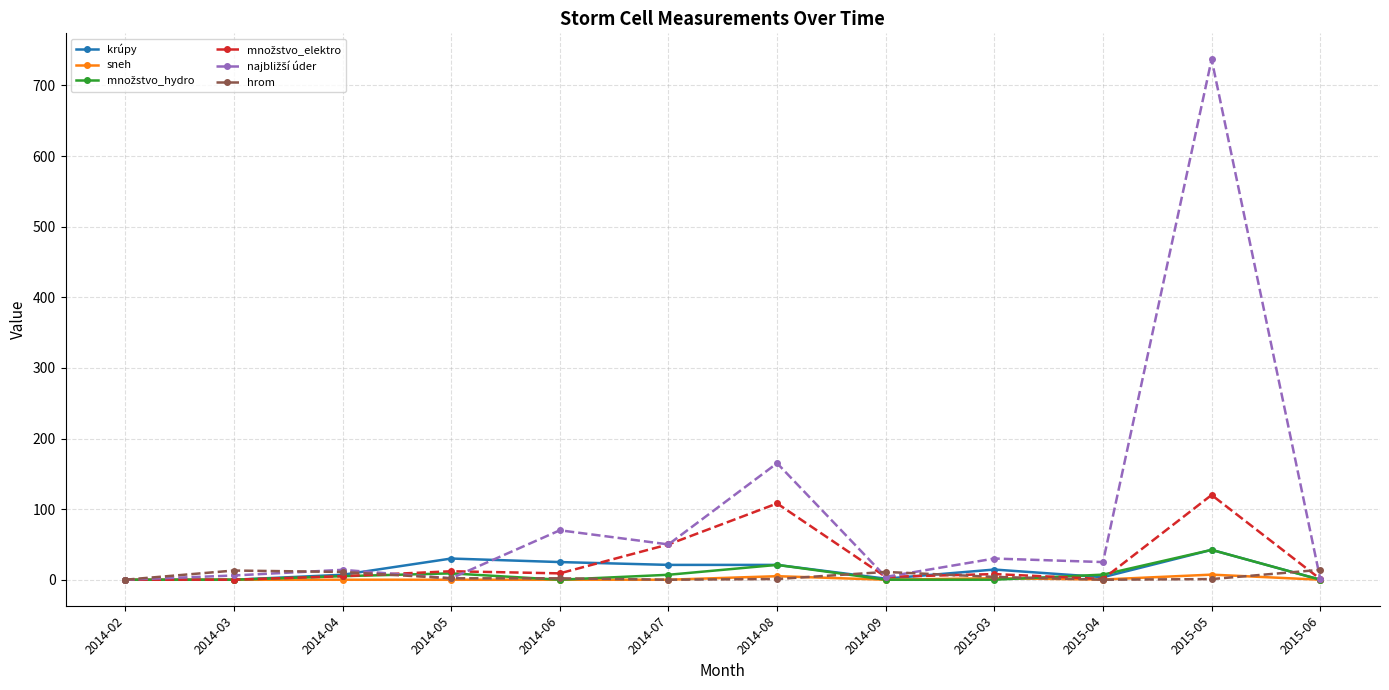

What is the label of the 11th point from the right?

2014-03